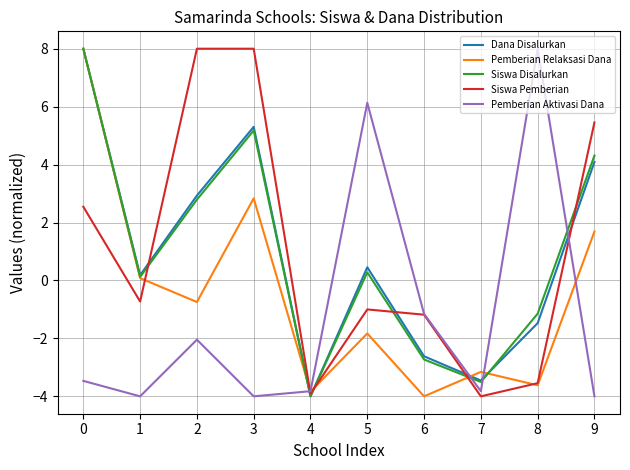

Which series ends up on top after the final intersection of Pemberian Aktivasi Dana and Siswa Pemberian?

Siswa Pemberian